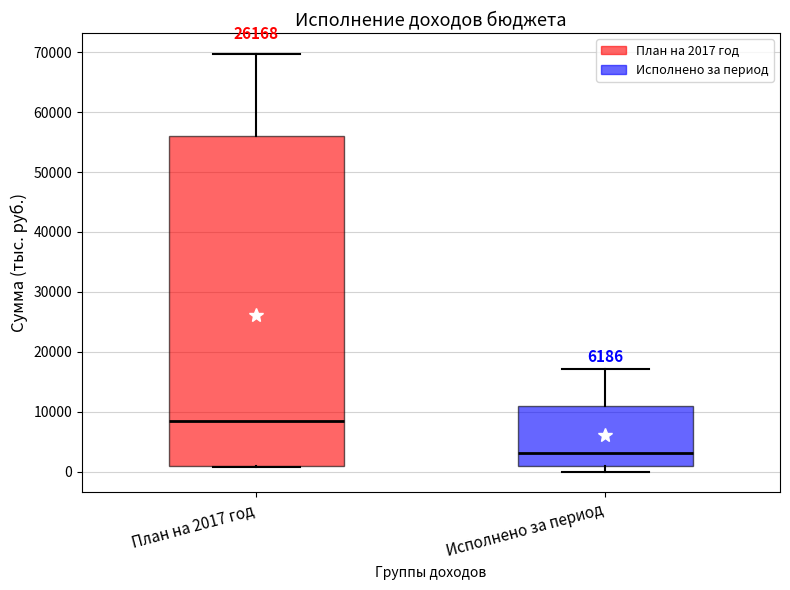

Where is the lower edge of the box for План на 2017 год on the y-axis? The values are not printed on the chart, so give them approximately, as read against the axis.

1000